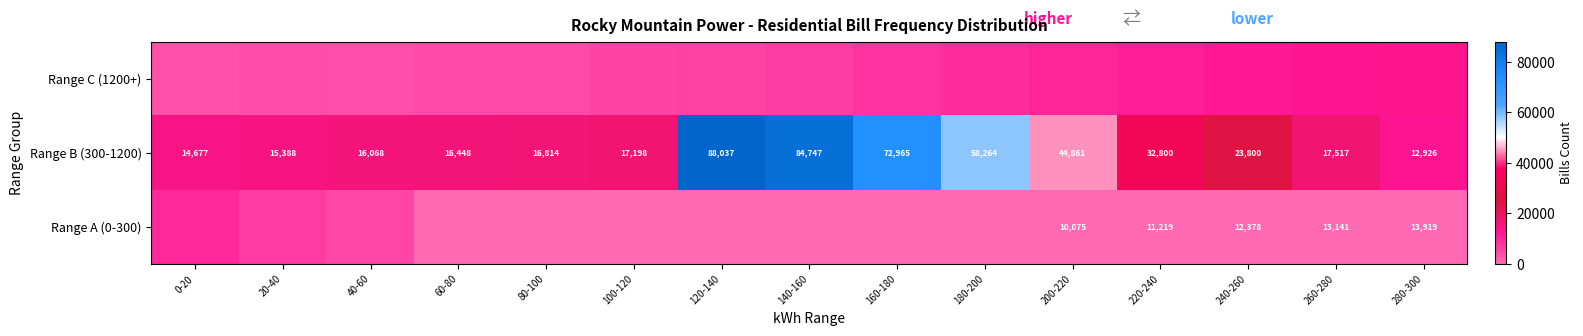

Which category has the lowest value in the Range C (1200+) series?

0-20